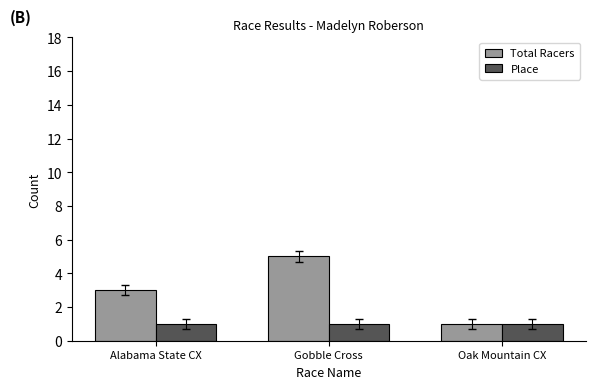

Are the bars horizontal?

No